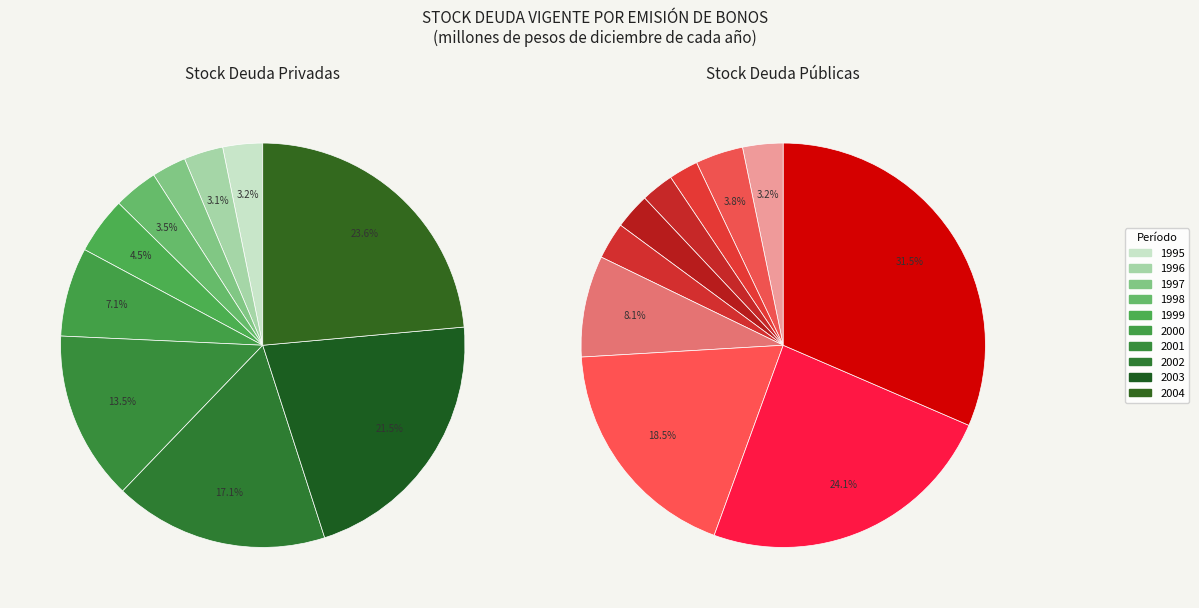

How many segments does this pie chart have?

10